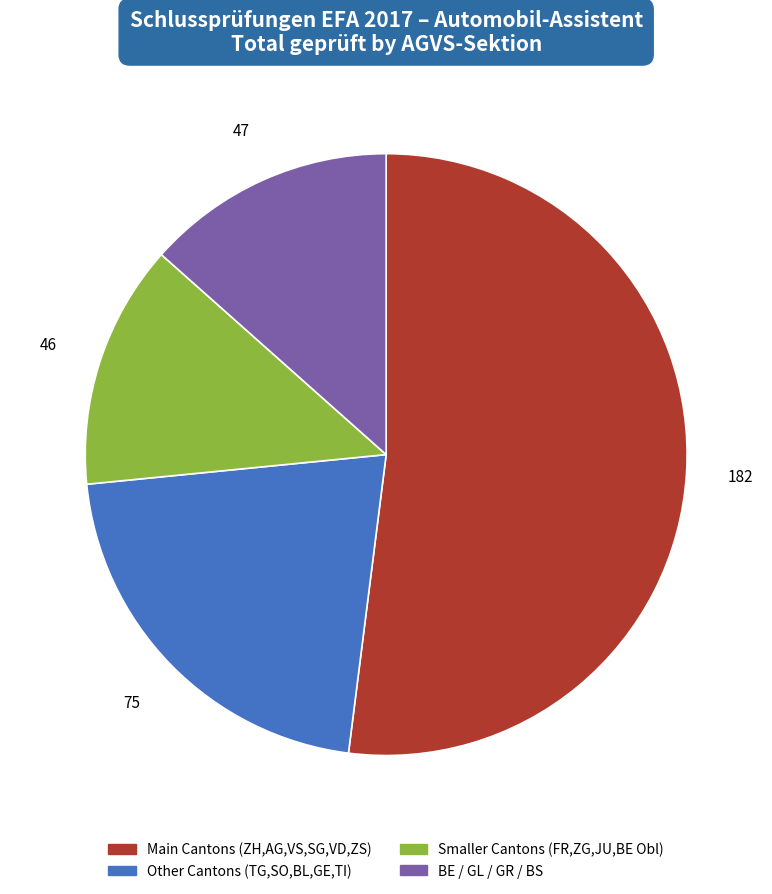

Is there a majority slice in this chart?

Yes